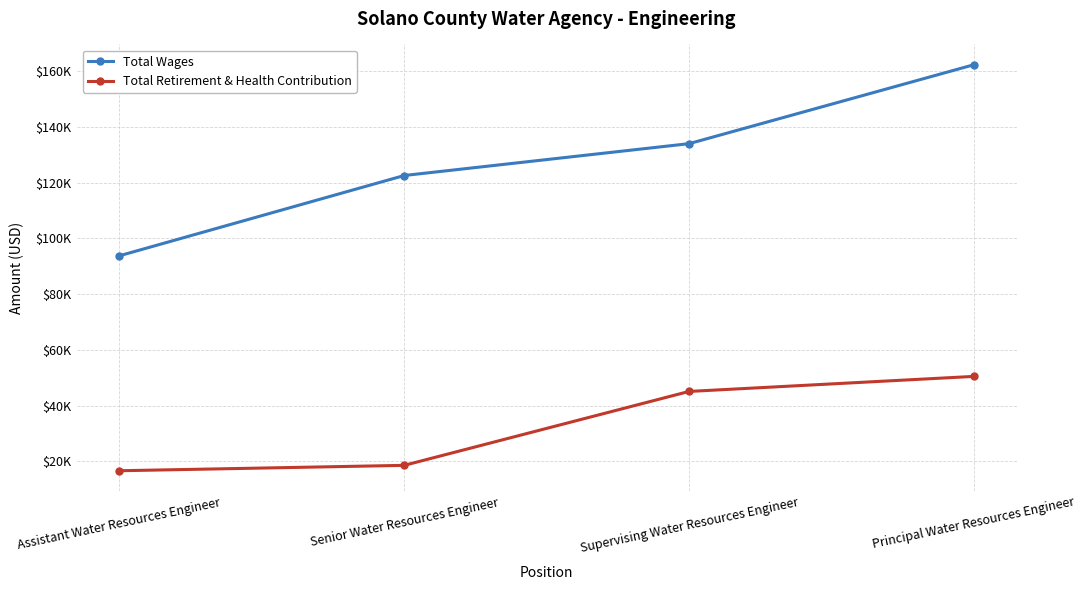

Is the value of Total Retirement & Health Contribution at Supervising Water Resources Engineer greater than the value of Total Wages at Principal Water Resources Engineer?

No